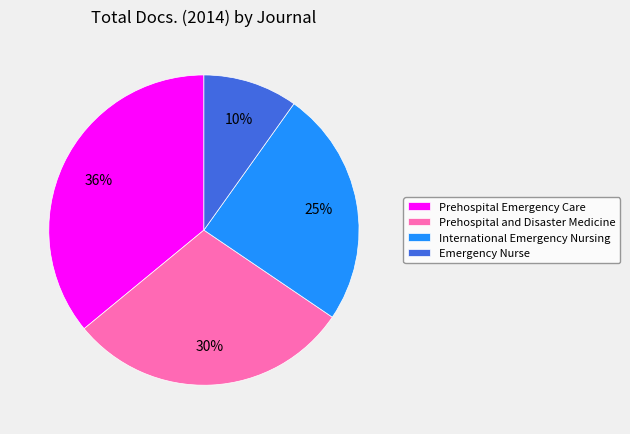

How many slices are in this pie chart?

4